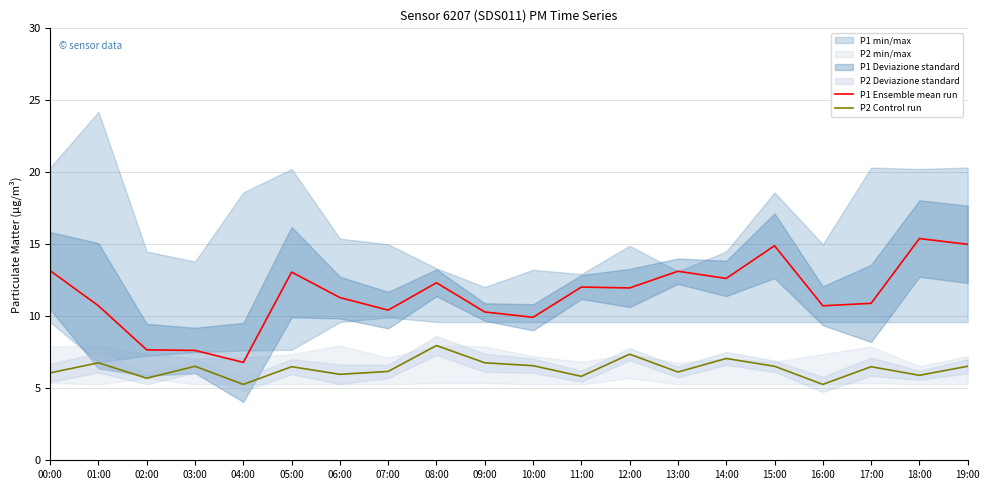

At which label does P1 Ensemble mean run reach its minimum?

04:00